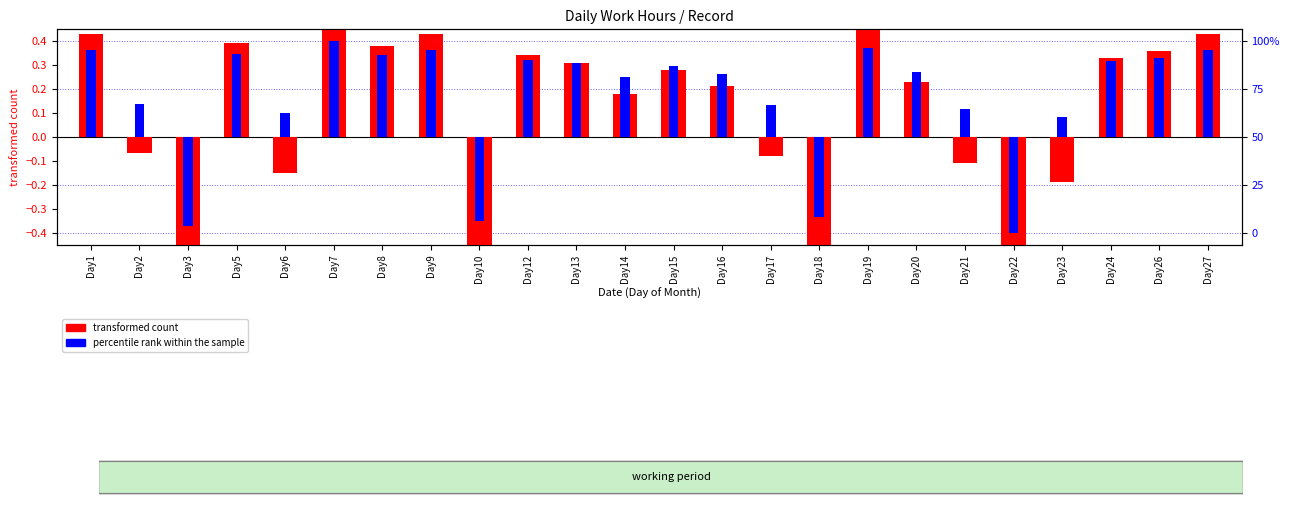

Rank the series by their average value, from lowest to highest.

transformed count, percentile rank within the sample